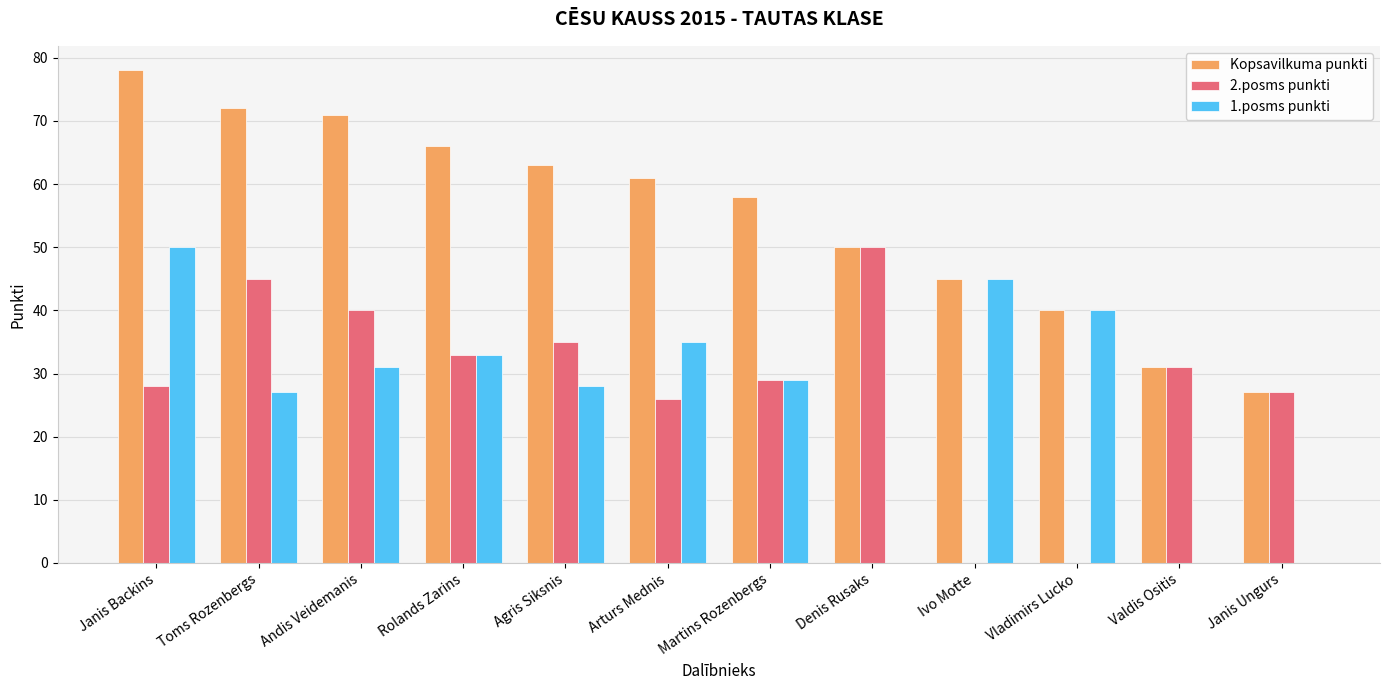

True or false: 2.posms punkti has a value of 40 at Andis Veidemanis.

True